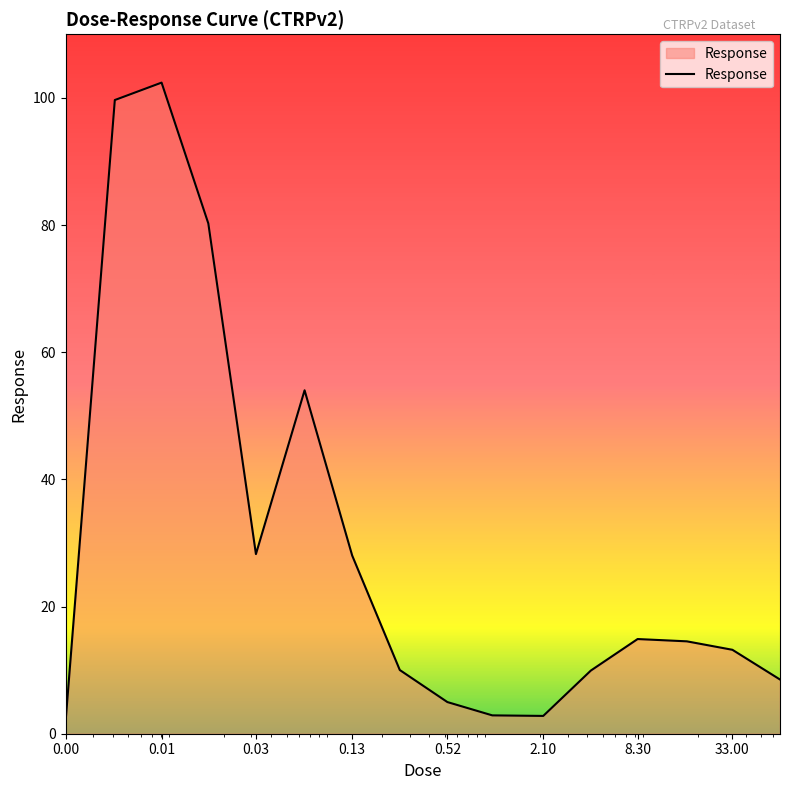

What is the greatest value displayed?

102.4